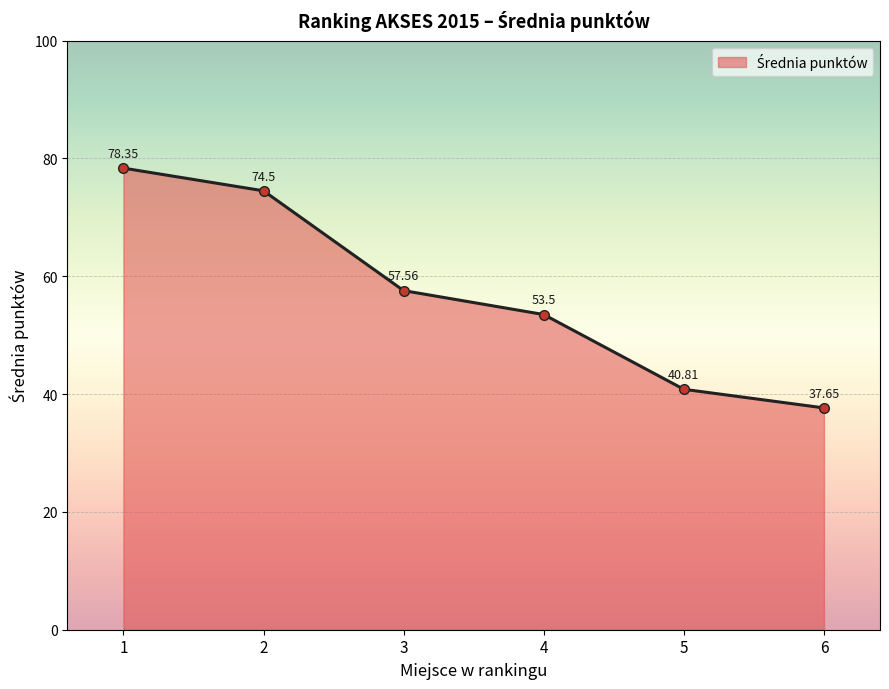

Is it true that the value at 6 is 37.6?

True